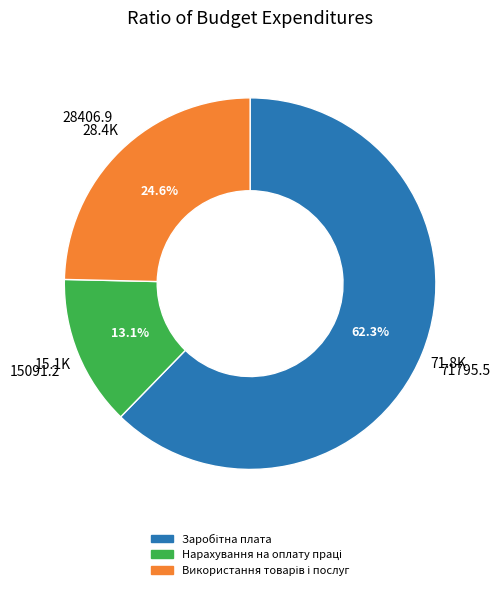

Is there any slice that represents more than half of the pie?

Yes